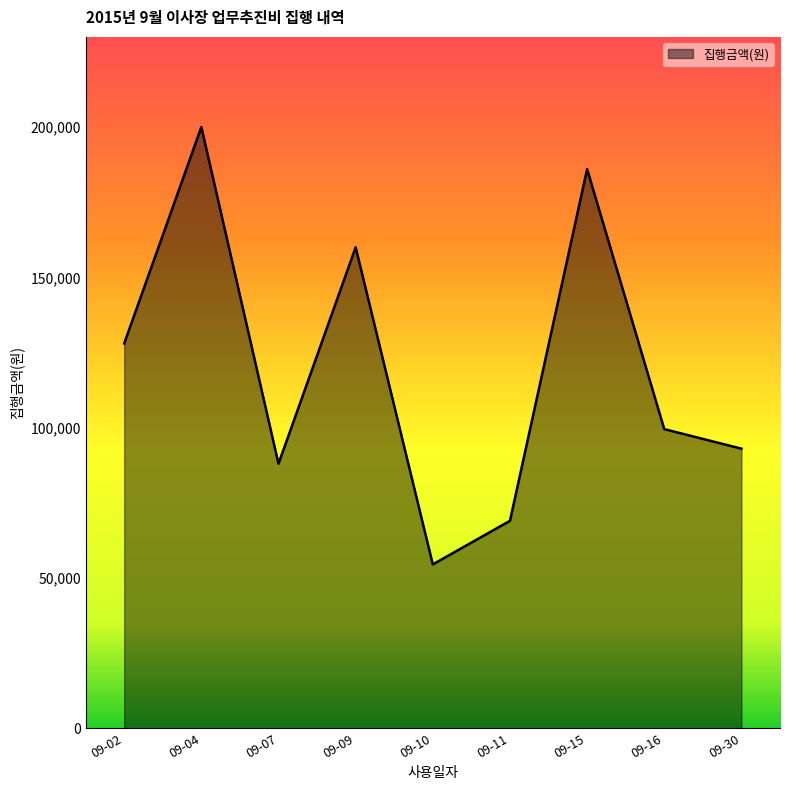

The value at 09-04 is 200000. True or false?

True